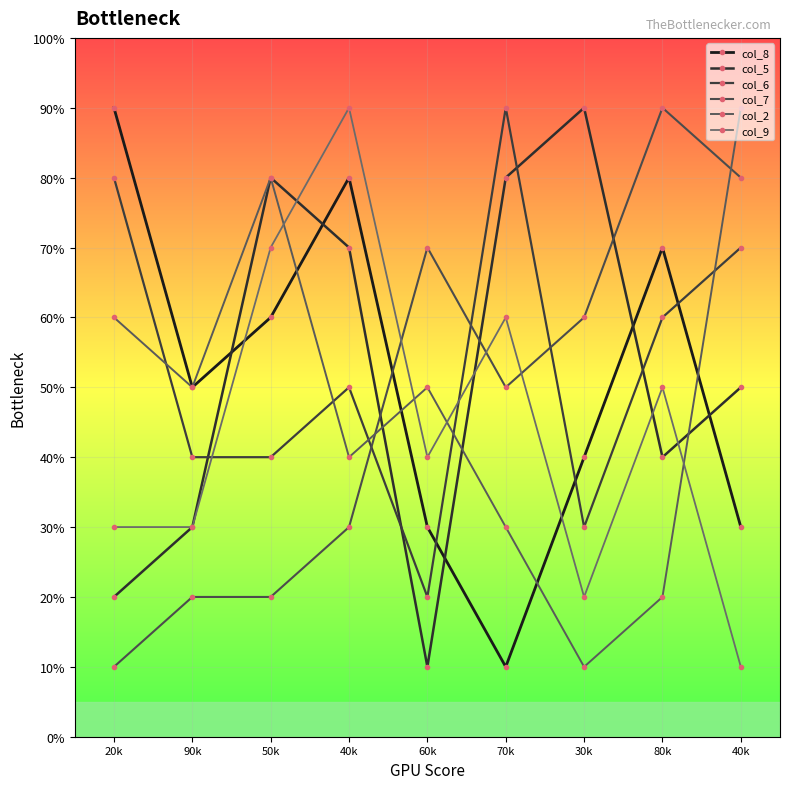

Which series ends up on top after the final intersection of col_9 and col_2?

col_2